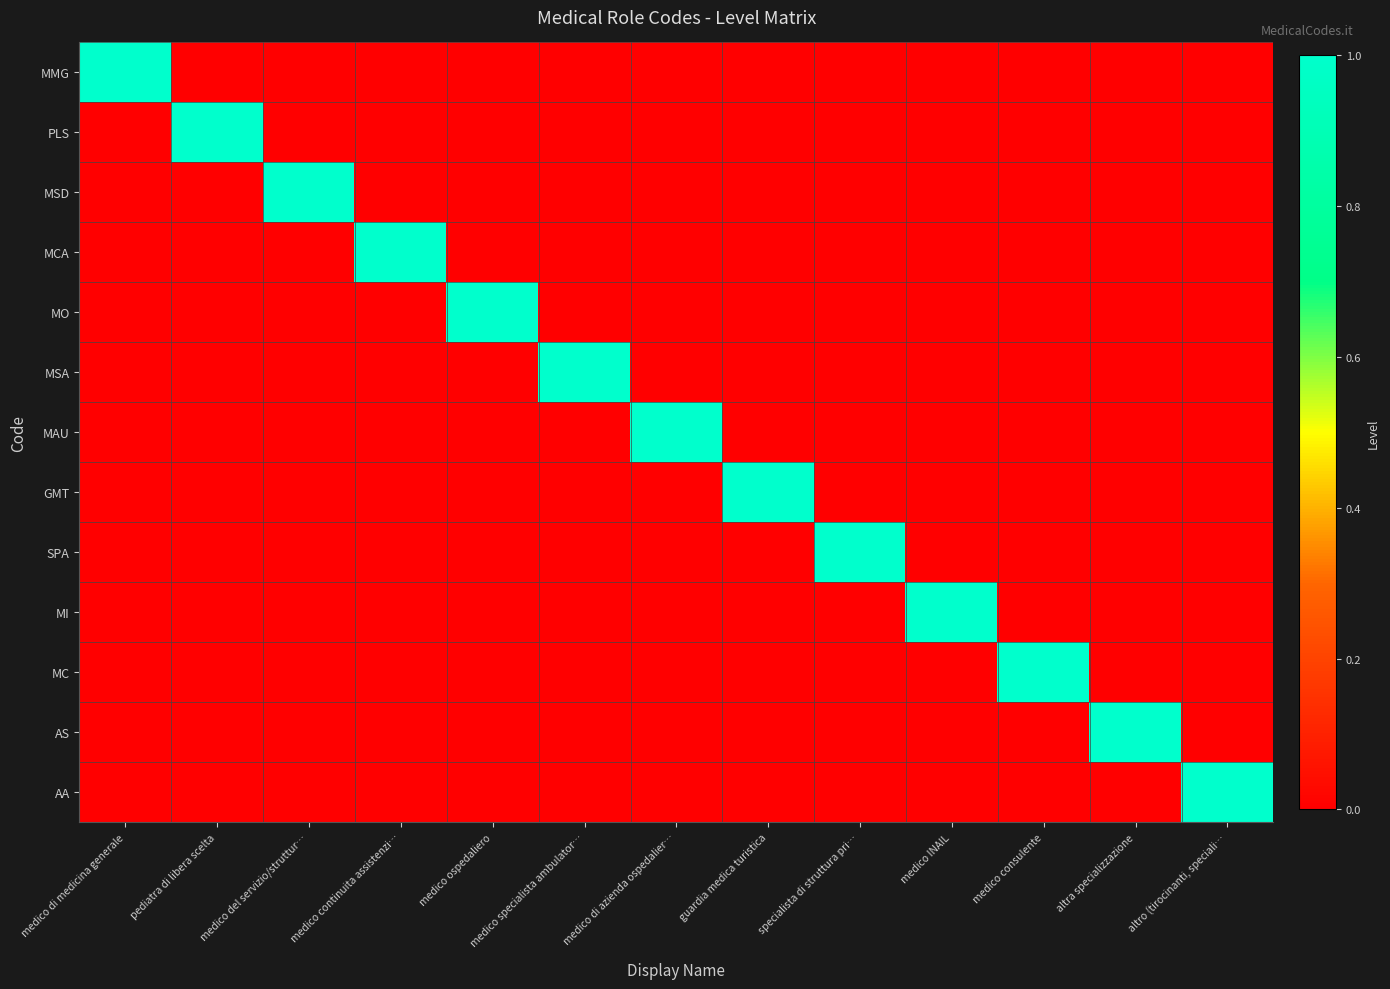

Reading left to right, list all the values displayed in this chart.

MMG: medico di medicina generale=1	pediatra di libera scelta=0	medico del servizio/struttur…=0	medico continuita assistenzi…=0	medico ospedaliero=0	medico specialista ambulator…=0	medico di azienda ospedalier…=0	guardia medica turistica=0	specialista di struttura pri…=0	medico INAIL=0	medico consulente=0	altra specializzazione=0	altro (tirocinanti, speciali…=0
PLS: medico di medicina generale=0	pediatra di libera scelta=1	medico del servizio/struttur…=0	medico continuita assistenzi…=0	medico ospedaliero=0	medico specialista ambulator…=0	medico di azienda ospedalier…=0	guardia medica turistica=0	specialista di struttura pri…=0	medico INAIL=0	medico consulente=0	altra specializzazione=0	altro (tirocinanti, speciali…=0
MSD: medico di medicina generale=0	pediatra di libera scelta=0	medico del servizio/struttur…=1	medico continuita assistenzi…=0	medico ospedaliero=0	medico specialista ambulator…=0	medico di azienda ospedalier…=0	guardia medica turistica=0	specialista di struttura pri…=0	medico INAIL=0	medico consulente=0	altra specializzazione=0	altro (tirocinanti, speciali…=0
MCA: medico di medicina generale=0	pediatra di libera scelta=0	medico del servizio/struttur…=0	medico continuita assistenzi…=1	medico ospedaliero=0	medico specialista ambulator…=0	medico di azienda ospedalier…=0	guardia medica turistica=0	specialista di struttura pri…=0	medico INAIL=0	medico consulente=0	altra specializzazione=0	altro (tirocinanti, speciali…=0
MO: medico di medicina generale=0	pediatra di libera scelta=0	medico del servizio/struttur…=0	medico continuita assistenzi…=0	medico ospedaliero=1	medico specialista ambulator…=0	medico di azienda ospedalier…=0	guardia medica turistica=0	specialista di struttura pri…=0	medico INAIL=0	medico consulente=0	altra specializzazione=0	altro (tirocinanti, speciali…=0
MSA: medico di medicina generale=0	pediatra di libera scelta=0	medico del servizio/struttur…=0	medico continuita assistenzi…=0	medico ospedaliero=0	medico specialista ambulator…=1	medico di azienda ospedalier…=0	guardia medica turistica=0	specialista di struttura pri…=0	medico INAIL=0	medico consulente=0	altra specializzazione=0	altro (tirocinanti, speciali…=0
MAU: medico di medicina generale=0	pediatra di libera scelta=0	medico del servizio/struttur…=0	medico continuita assistenzi…=0	medico ospedaliero=0	medico specialista ambulator…=0	medico di azienda ospedalier…=1	guardia medica turistica=0	specialista di struttura pri…=0	medico INAIL=0	medico consulente=0	altra specializzazione=0	altro (tirocinanti, speciali…=0
GMT: medico di medicina generale=0	pediatra di libera scelta=0	medico del servizio/struttur…=0	medico continuita assistenzi…=0	medico ospedaliero=0	medico specialista ambulator…=0	medico di azienda ospedalier…=0	guardia medica turistica=1	specialista di struttura pri…=0	medico INAIL=0	medico consulente=0	altra specializzazione=0	altro (tirocinanti, speciali…=0
SPA: medico di medicina generale=0	pediatra di libera scelta=0	medico del servizio/struttur…=0	medico continuita assistenzi…=0	medico ospedaliero=0	medico specialista ambulator…=0	medico di azienda ospedalier…=0	guardia medica turistica=0	specialista di struttura pri…=1	medico INAIL=0	medico consulente=0	altra specializzazione=0	altro (tirocinanti, speciali…=0
MI: medico di medicina generale=0	pediatra di libera scelta=0	medico del servizio/struttur…=0	medico continuita assistenzi…=0	medico ospedaliero=0	medico specialista ambulator…=0	medico di azienda ospedalier…=0	guardia medica turistica=0	specialista di struttura pri…=0	medico INAIL=1	medico consulente=0	altra specializzazione=0	altro (tirocinanti, speciali…=0
MC: medico di medicina generale=0	pediatra di libera scelta=0	medico del servizio/struttur…=0	medico continuita assistenzi…=0	medico ospedaliero=0	medico specialista ambulator…=0	medico di azienda ospedalier…=0	guardia medica turistica=0	specialista di struttura pri…=0	medico INAIL=0	medico consulente=1	altra specializzazione=0	altro (tirocinanti, speciali…=0
AS: medico di medicina generale=0	pediatra di libera scelta=0	medico del servizio/struttur…=0	medico continuita assistenzi…=0	medico ospedaliero=0	medico specialista ambulator…=0	medico di azienda ospedalier…=0	guardia medica turistica=0	specialista di struttura pri…=0	medico INAIL=0	medico consulente=0	altra specializzazione=1	altro (tirocinanti, speciali…=0
AA: medico di medicina generale=0	pediatra di libera scelta=0	medico del servizio/struttur…=0	medico continuita assistenzi…=0	medico ospedaliero=0	medico specialista ambulator…=0	medico di azienda ospedalier…=0	guardia medica turistica=0	specialista di struttura pri…=0	medico INAIL=0	medico consulente=0	altra specializzazione=0	altro (tirocinanti, speciali…=1